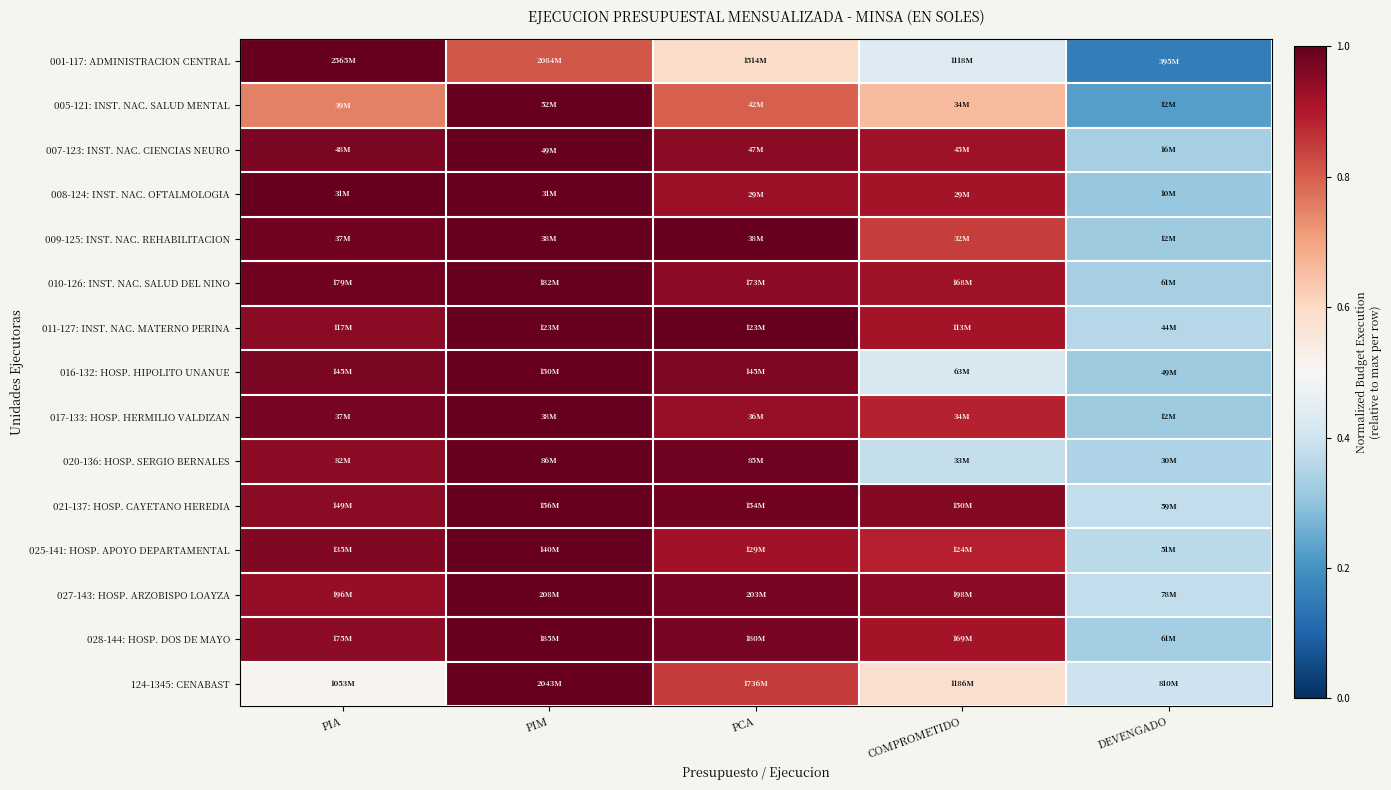

At which category does the chart reach its peak across all series?

PIA